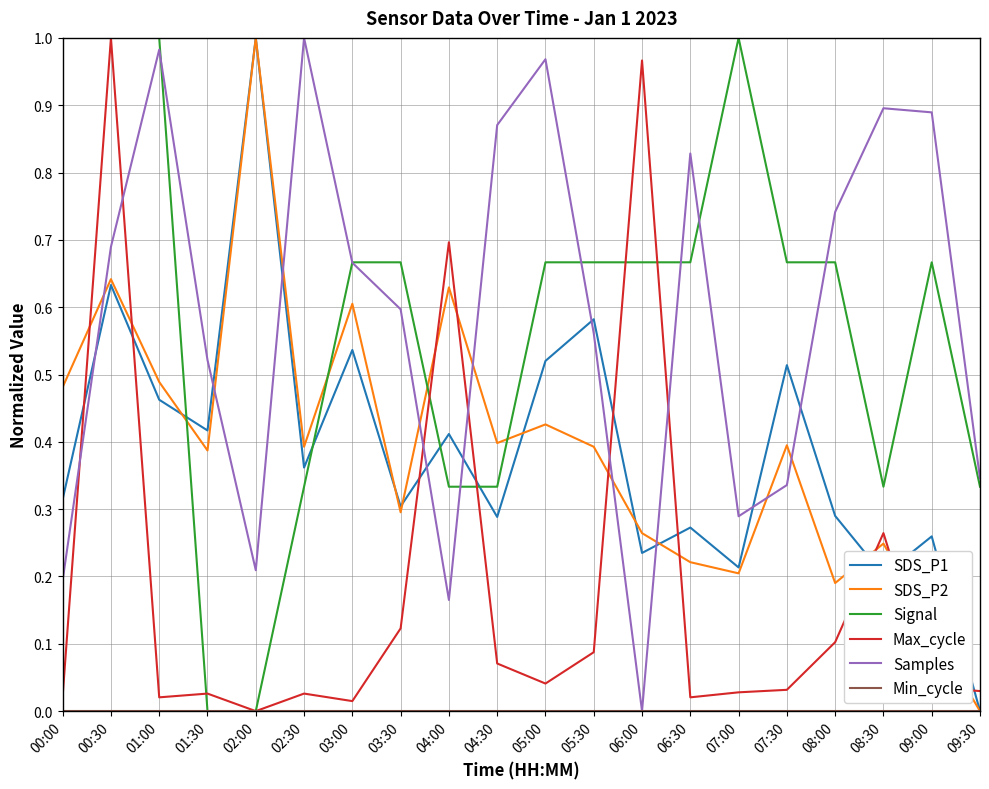

At which label does SDS_P2 reach its minimum?

09:30